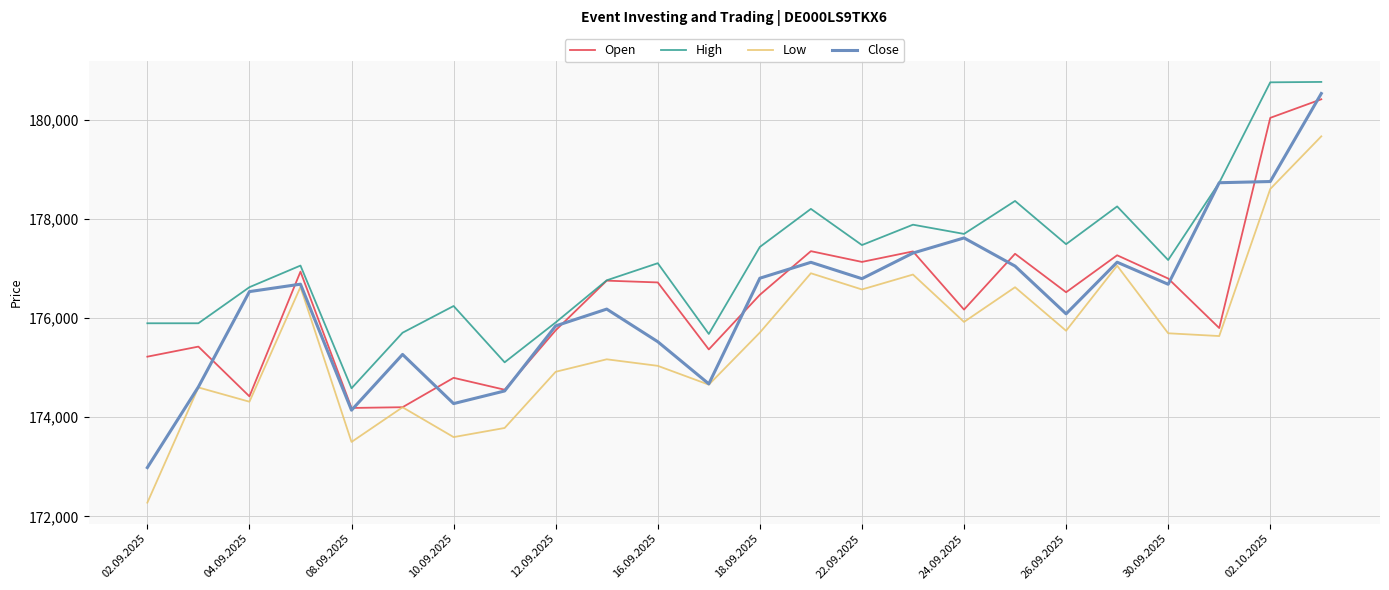

What is the difference between the maximum and minimum values in the Open series?

6229